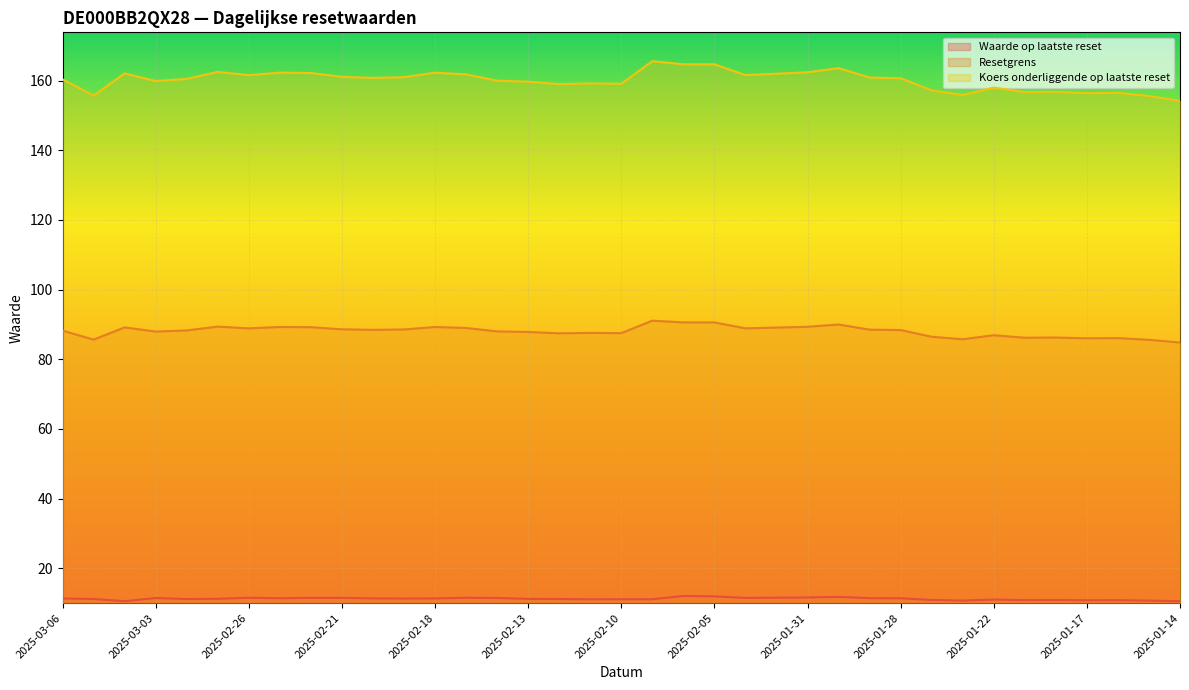

How many lines are shown in the chart?

3